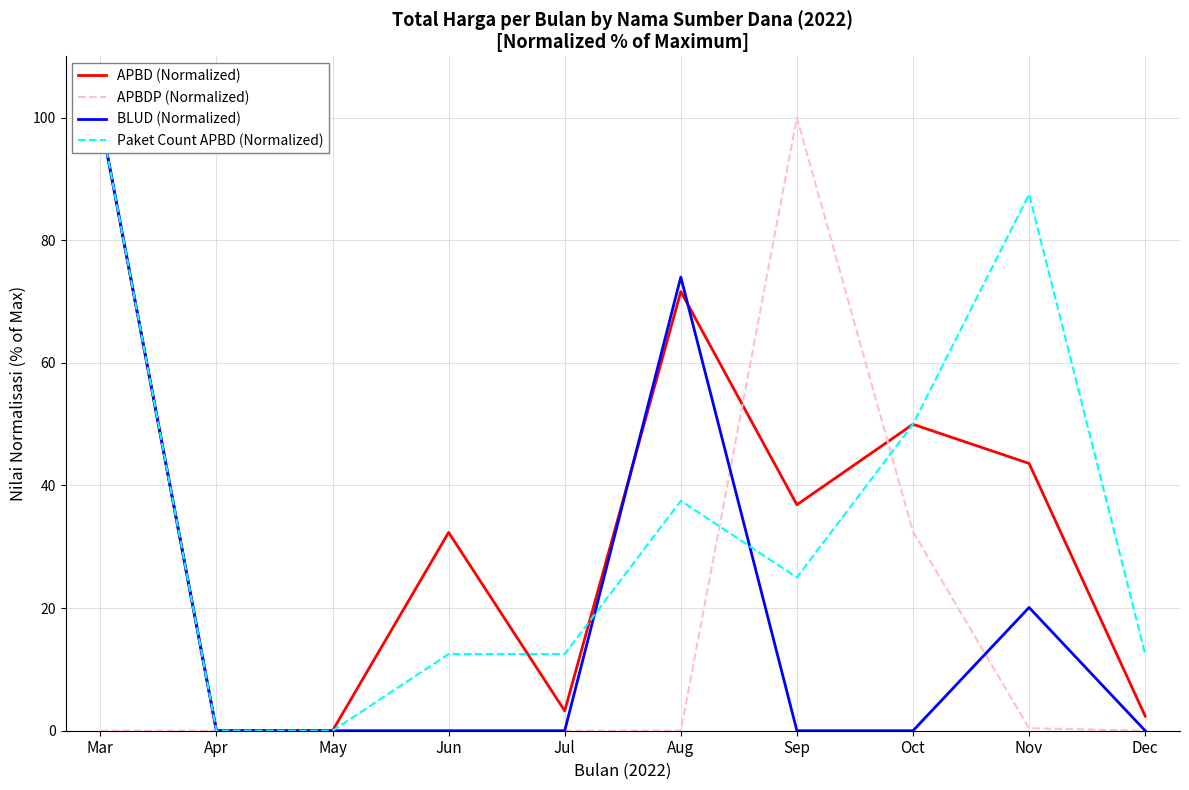

What is the spread (max minus min) of values at Aug?

74.0